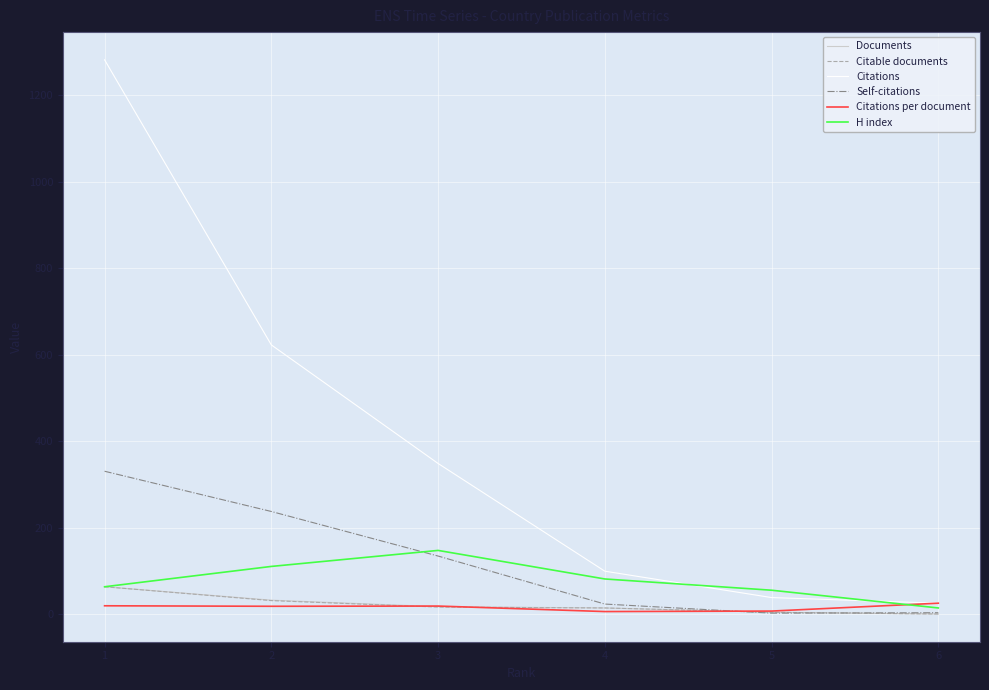

How many intersections are there between Self-citations and Citations per document?

1